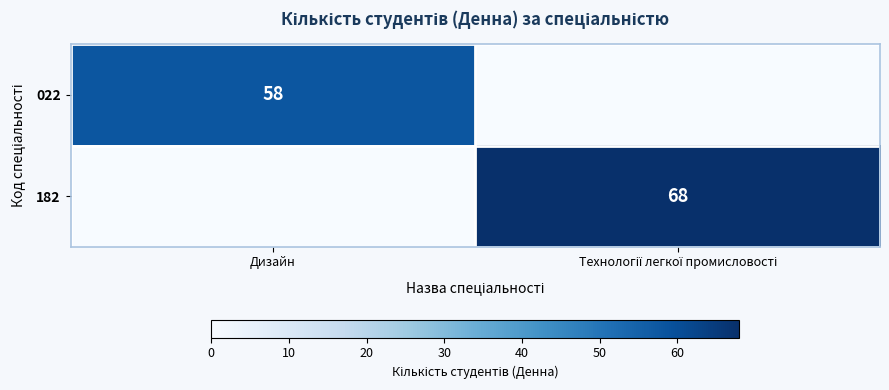

What is the total value across all series at Дизайн?

58